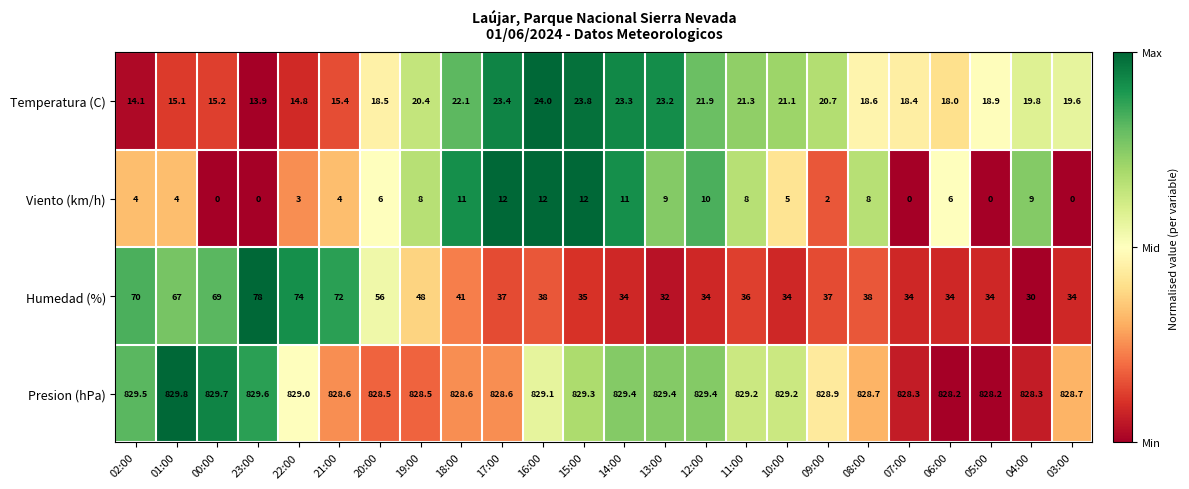

What is the difference between the second highest and second lowest values in the Presion (hPa) series?

1.5